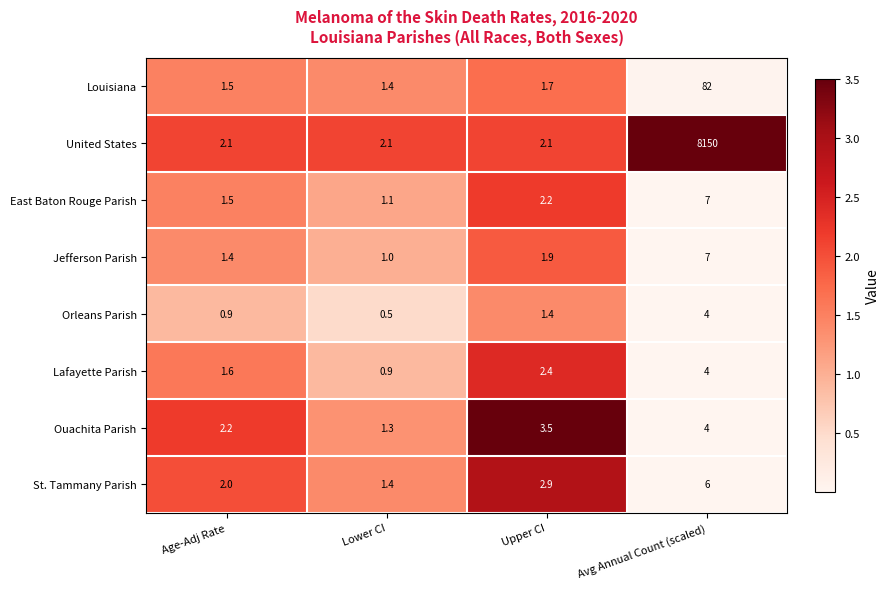

Which series has the widest spread of values?

United States